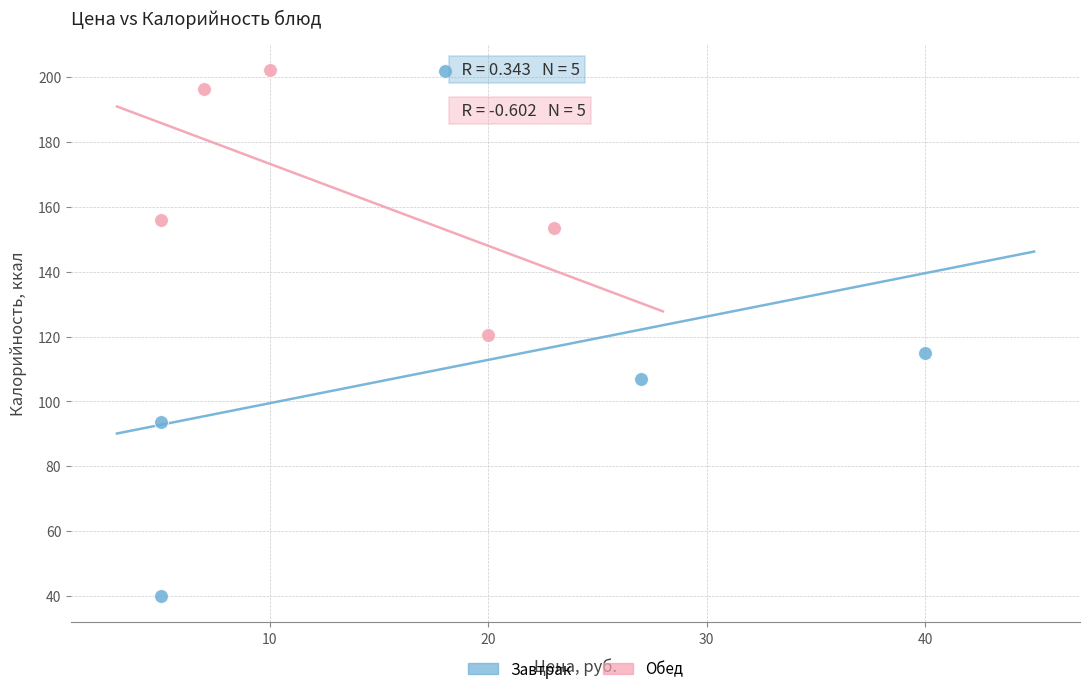

What are all the series names shown in the legend?

Завтрак, Обед